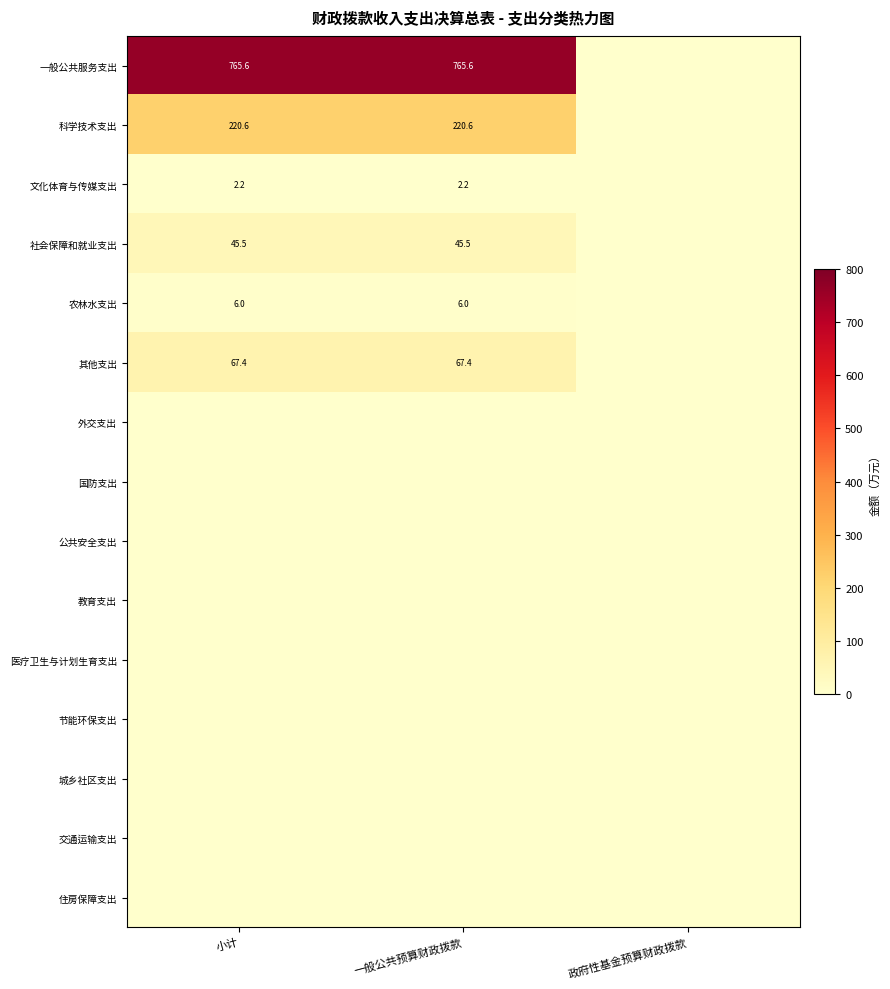

The value of 社会保障和就业支出 at 一般公共预算财政拨款 is 45.5. True or false?

True